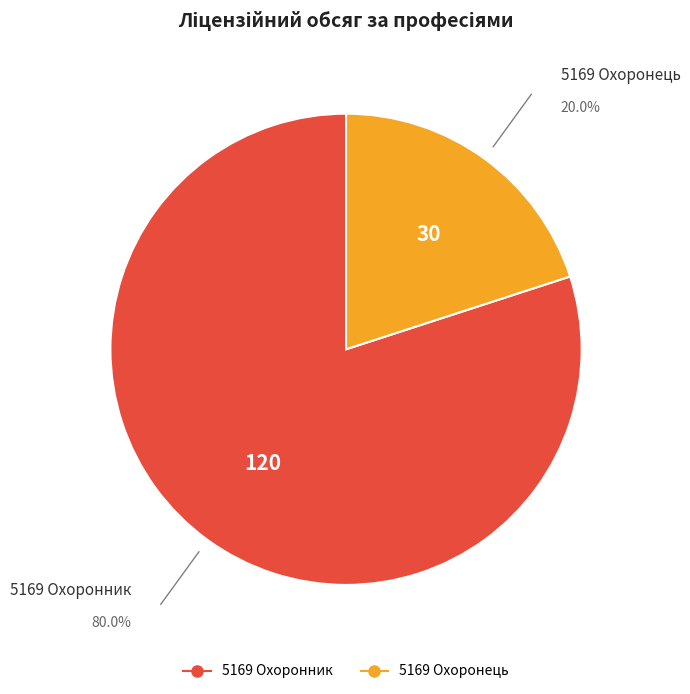

Which slice is the largest?

5169 Охоронник